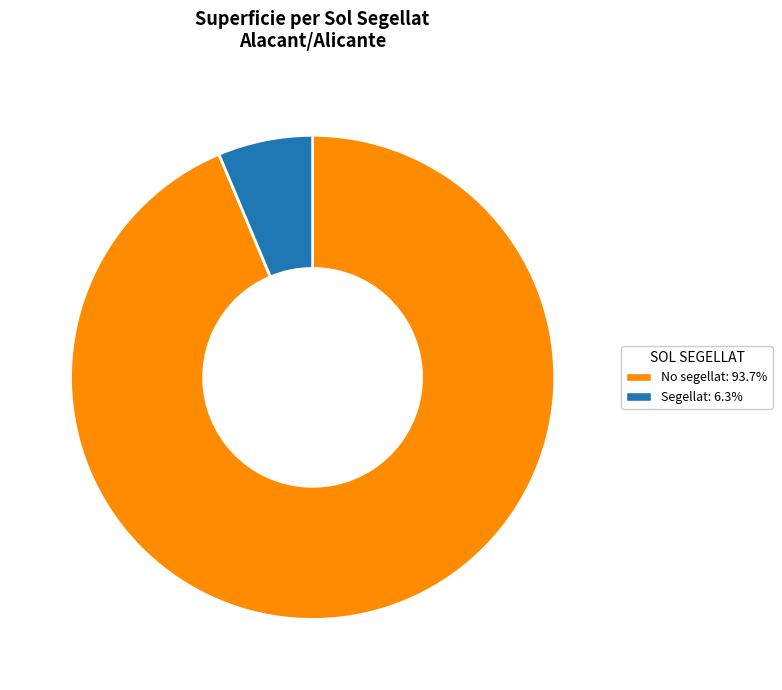

The No segellat slice represents 94% of the pie. True or false?

True